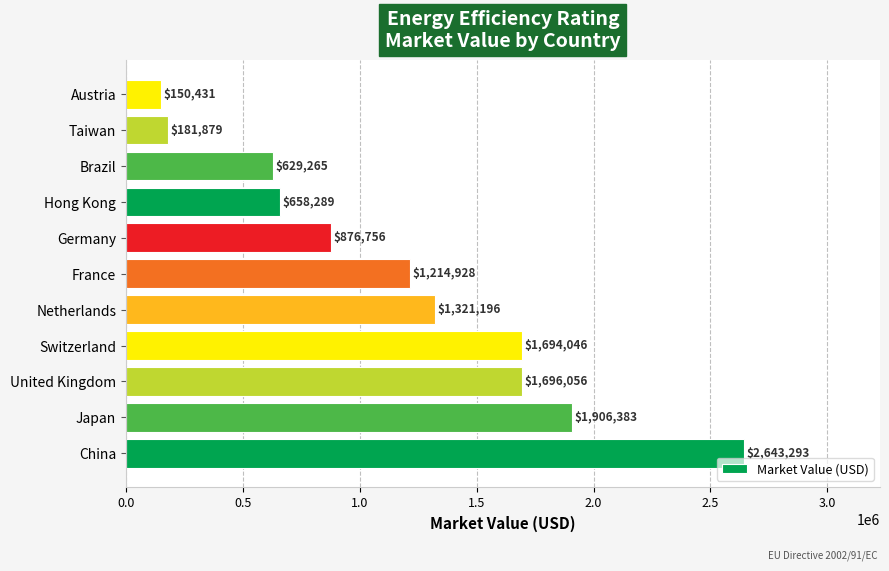

List the labels in order of value, largest first.

China, Japan, United Kingdom, Switzerland, Netherlands, France, Germany, Hong Kong, Brazil, Taiwan, Austria